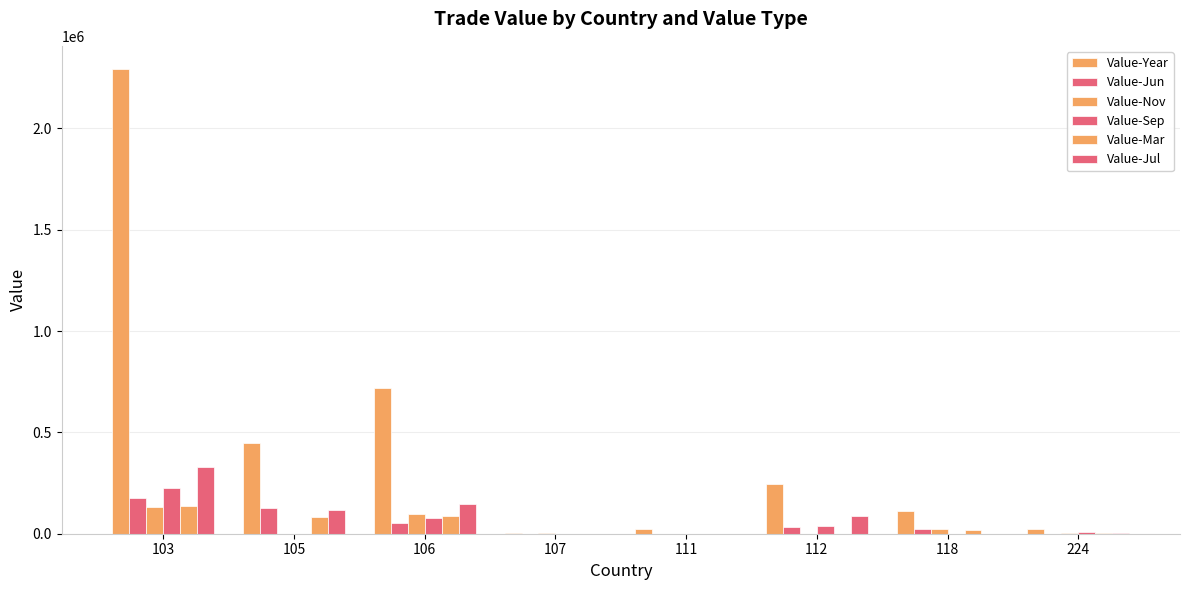

Is it true that Value-Year equals 40445 at 111?

False